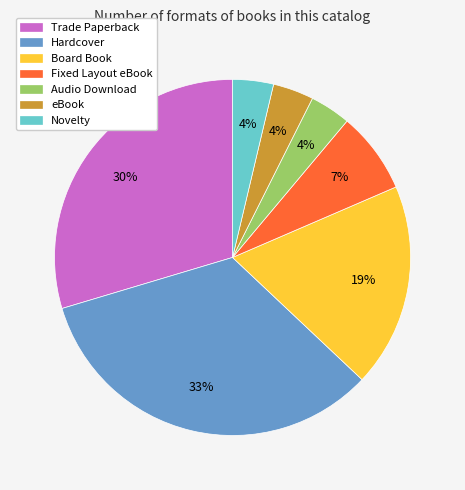

To the nearest percent, what portion does eBook represent?

4%